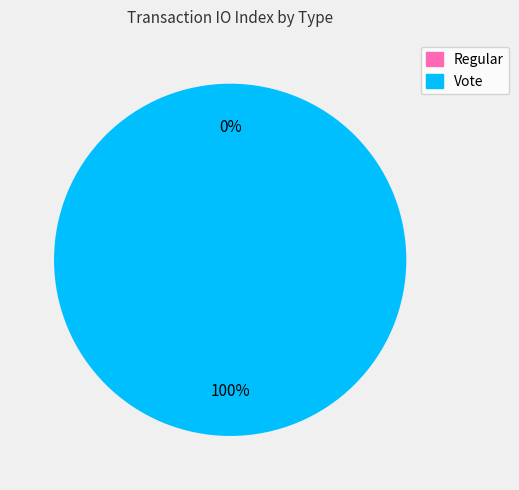

Which category has the biggest portion of the pie?

Vote